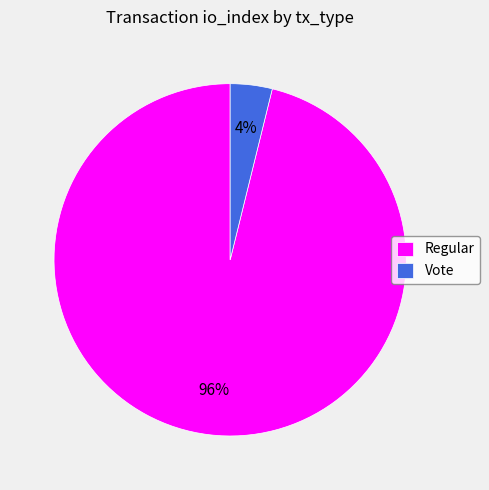

Between Vote and Regular, which is larger?

Regular